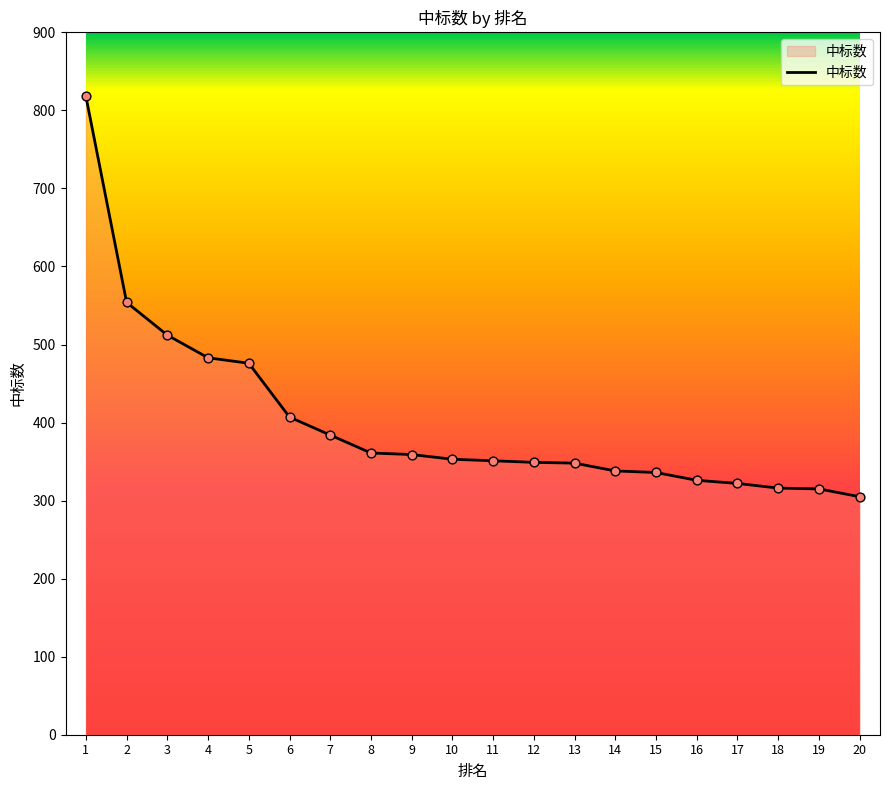

What is the change in value from 12 to 17?

-27